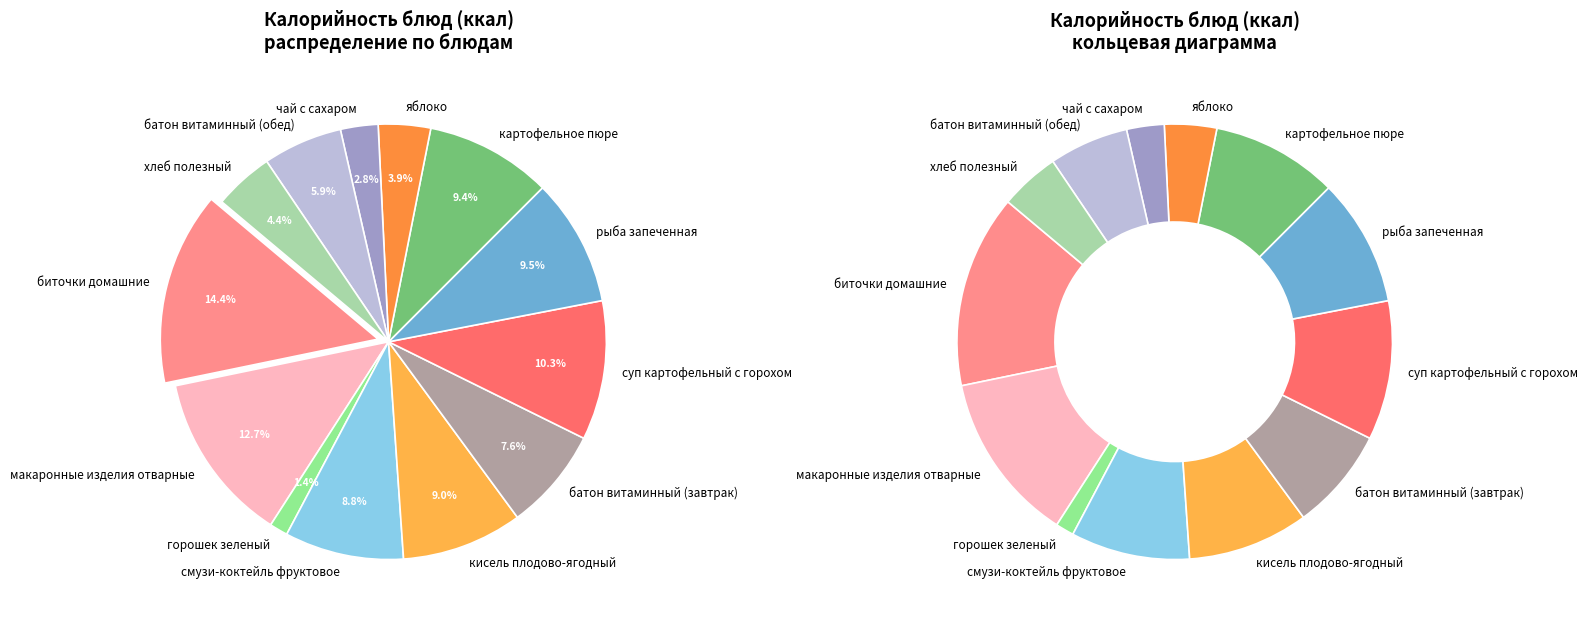

To the nearest percent, what is the combined percentage of биточки домашние and смузи-коктейль фруктовое?

23%